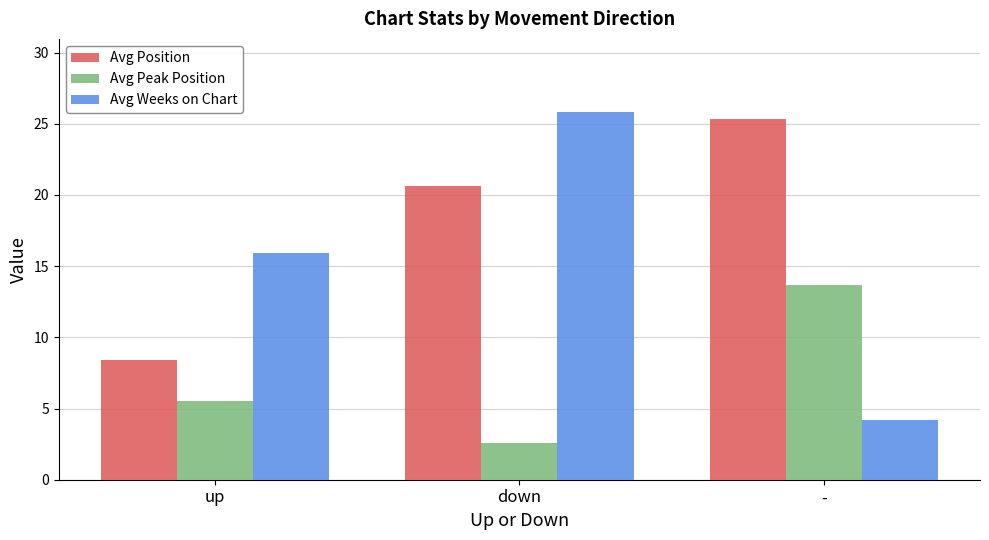

True or false: Avg Weeks on Chart has a value of 40.4 at down.

False